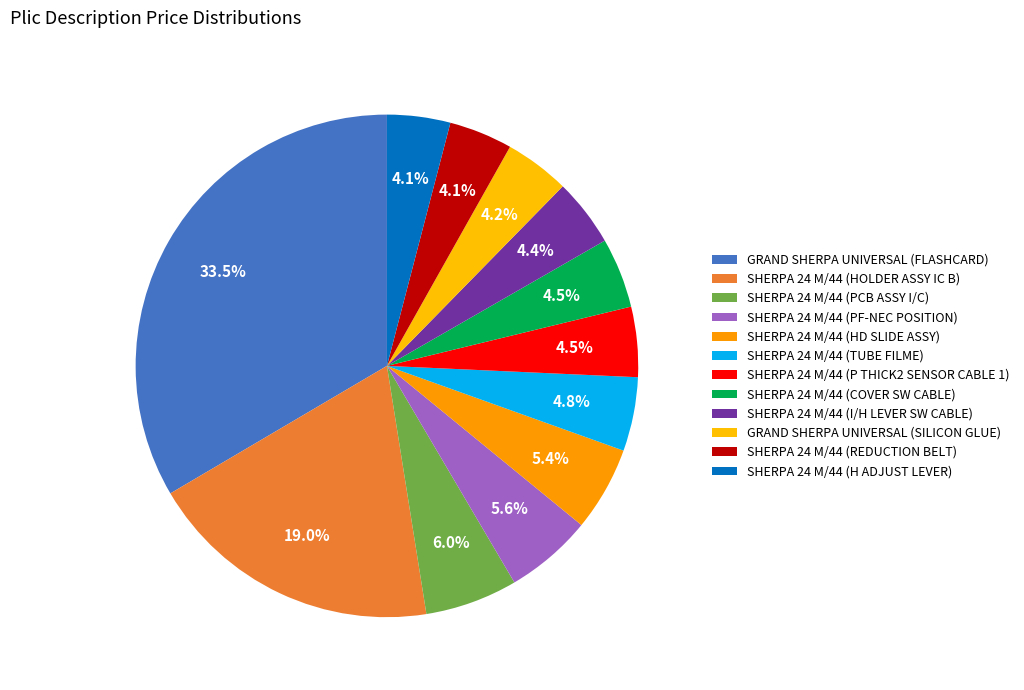

Combined, what portion of the pie is SHERPA 24 M/44 (P THICK2 SENSOR CABLE 1) and GRAND SHERPA UNIVERSAL (FLASHCARD)?

38.0%